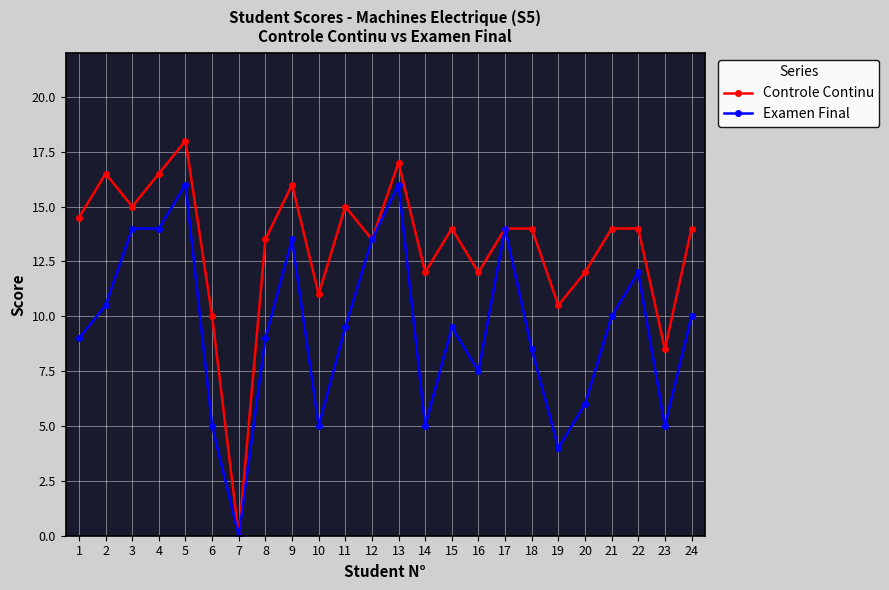

At which category does Controle Continu reach its first local peak?

2